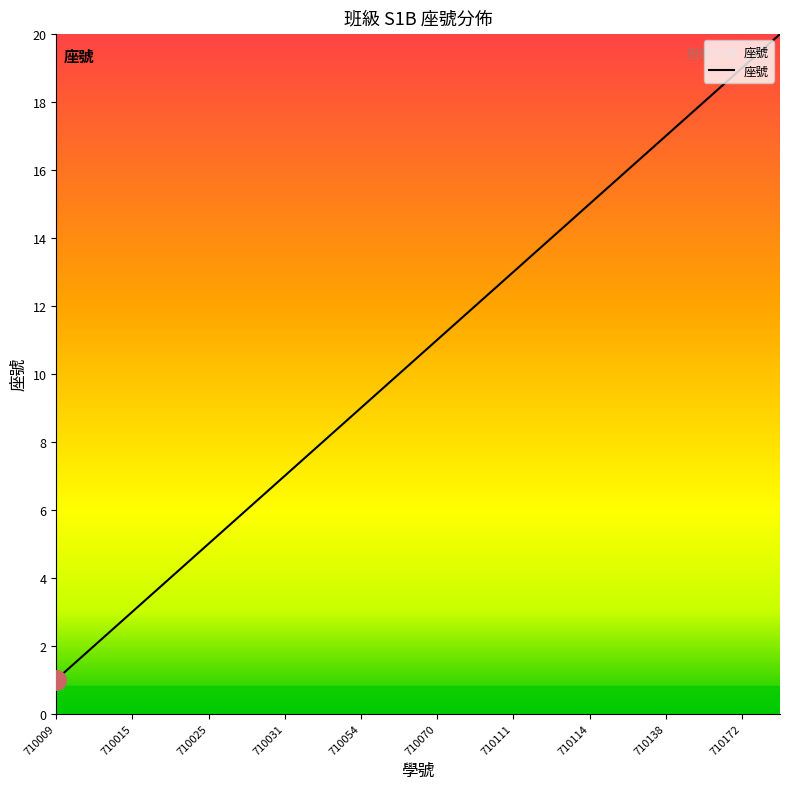

What is the maximum value shown in the chart?

20